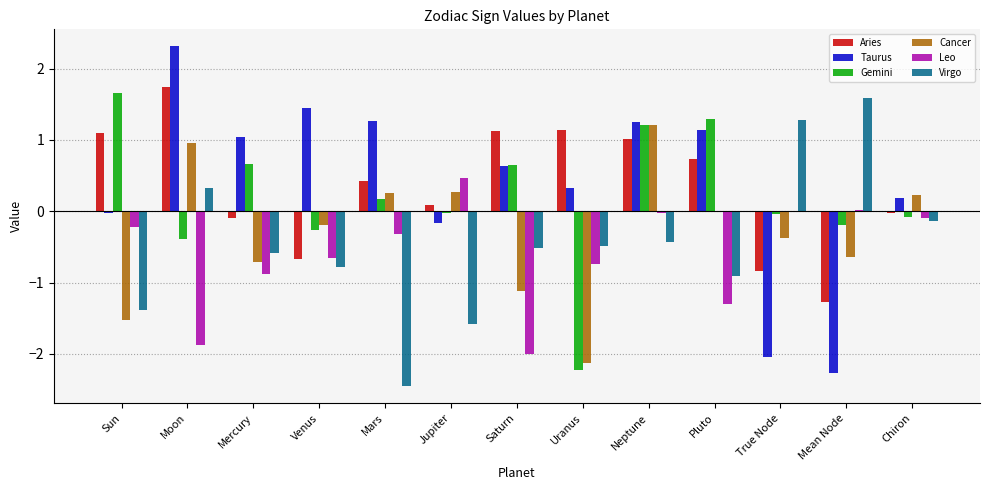

The value of Leo at Sun is -0.2. True or false?

True